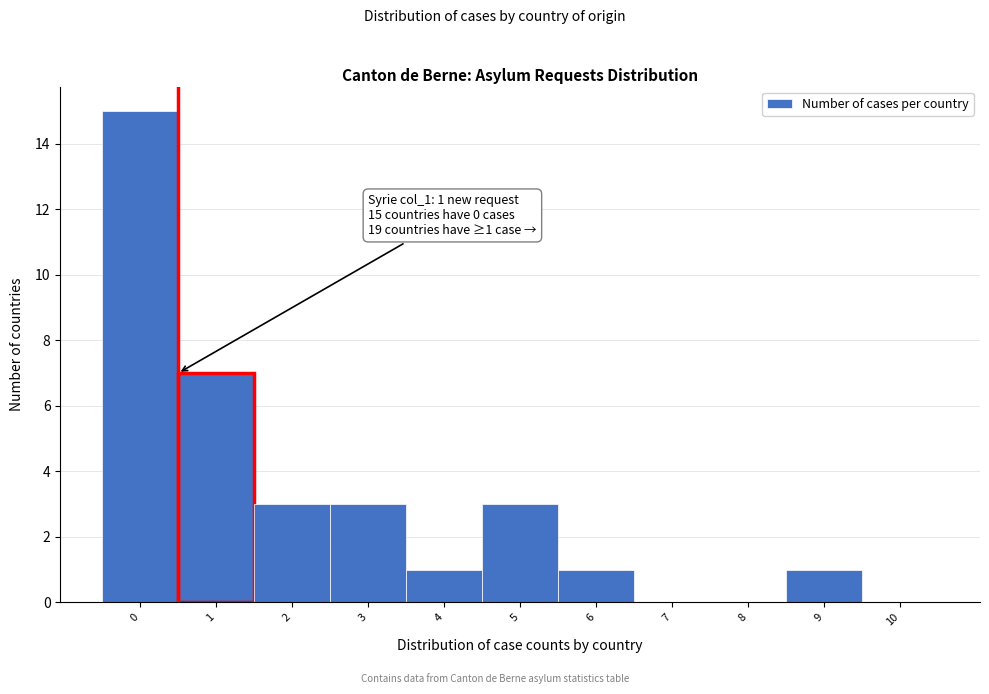

Reading right to left, what are all the values shown in this chart?

10=0	9=1	8=0	7=0	6=1	5=3	4=1	3=3	2=3	1=7	0=15